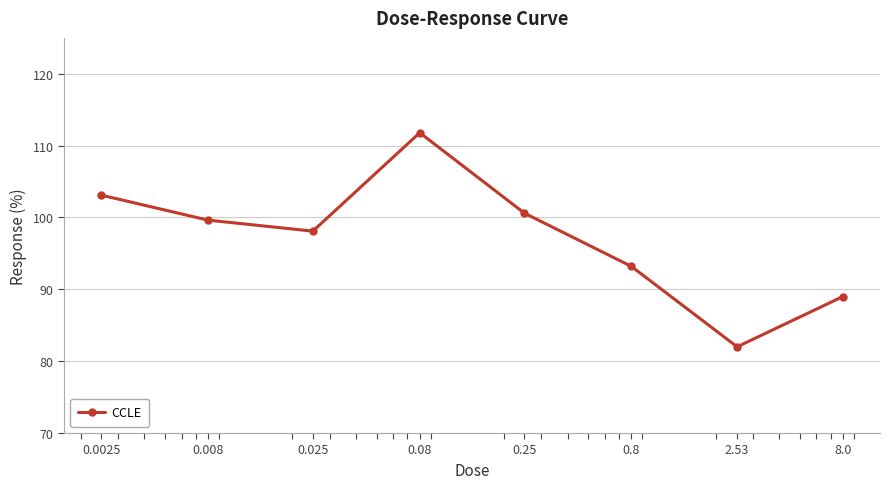

What is the value of the 8th point from the left?

89.0